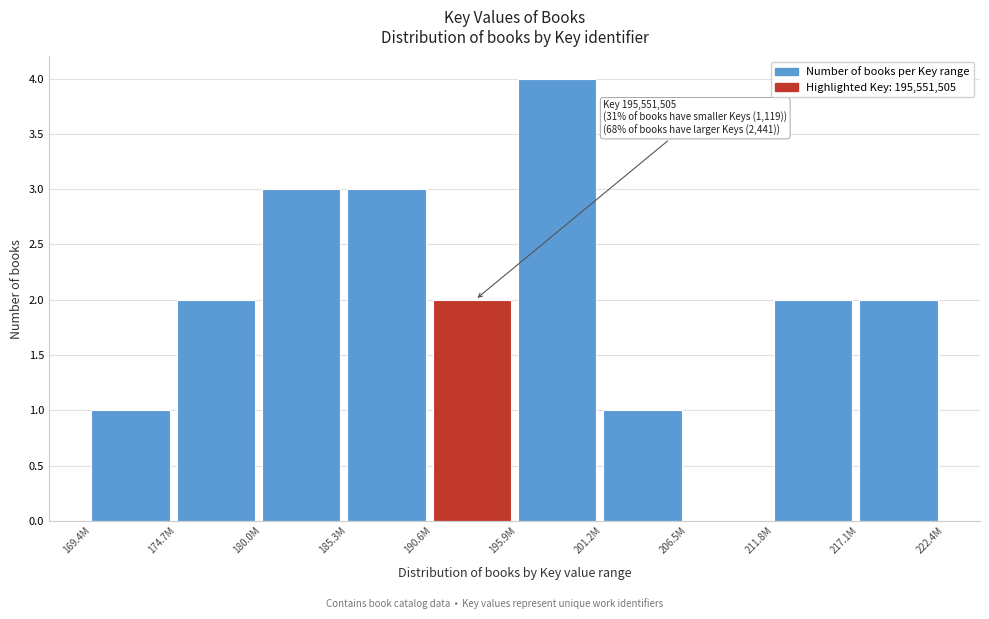

Reading left to right, extract all data points from this chart.

169.4M=1	174.7M=2	180.0M=3	185.3M=3	190.6M=2	195.9M=4	201.2M=1	206.5M=0	211.8M=2	217.1M=2